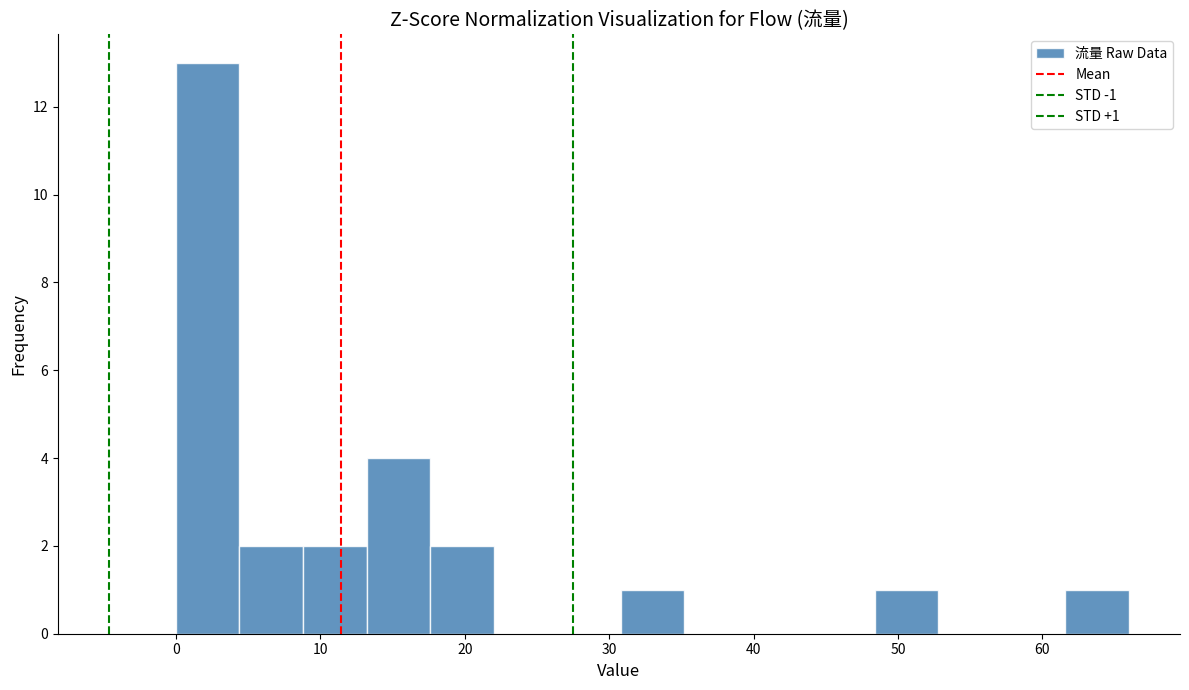

Which range on the x-axis has the tallest bar?

0.0 to 4.4